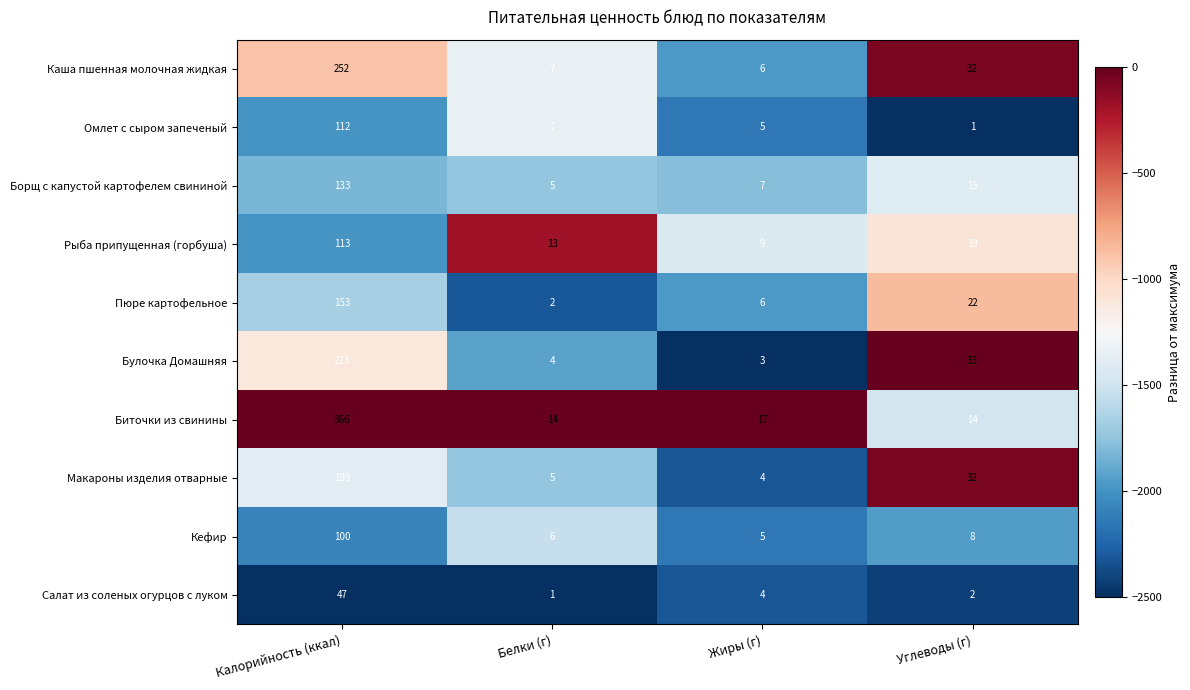

What is the sum of all Пюре картофельное values?

183